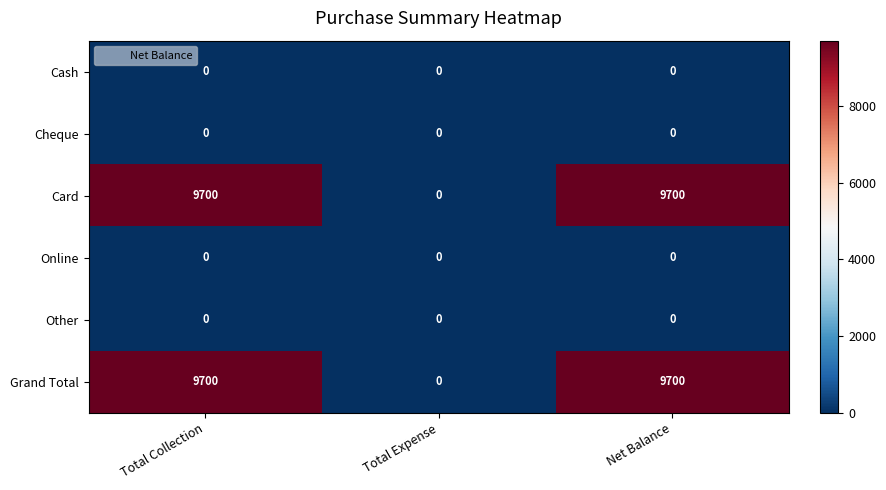

How many series are shown in this chart?

6